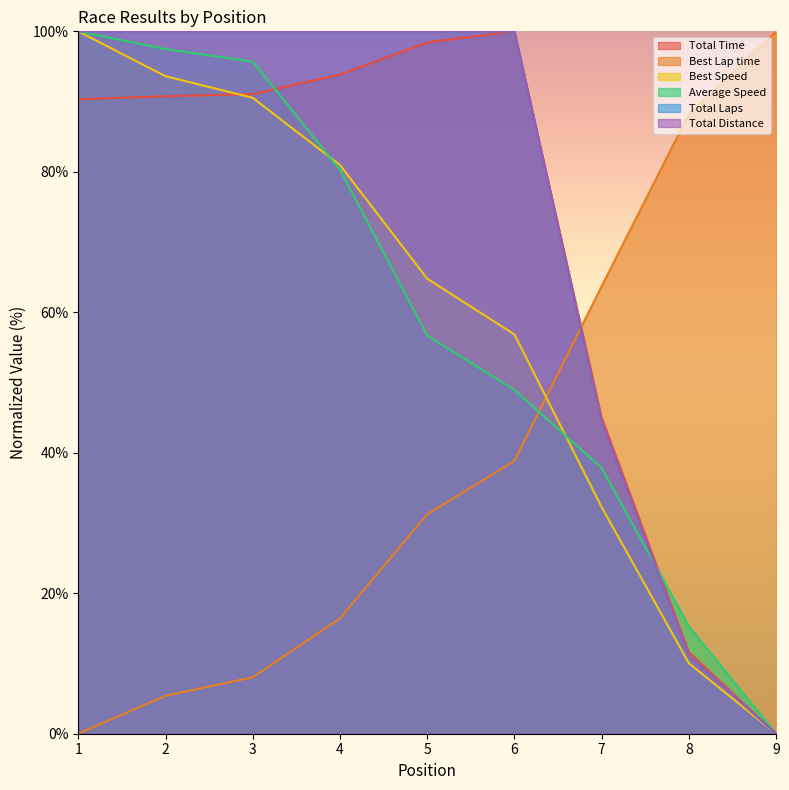

How many values in Best Speed are above zero?

8